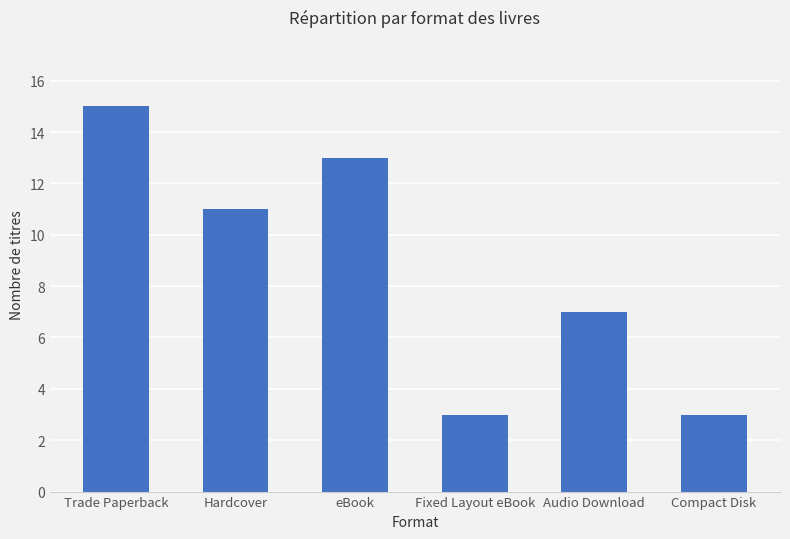

Approximately how many times larger is the value at Fixed Layout eBook compared to Trade Paperback?

0.2